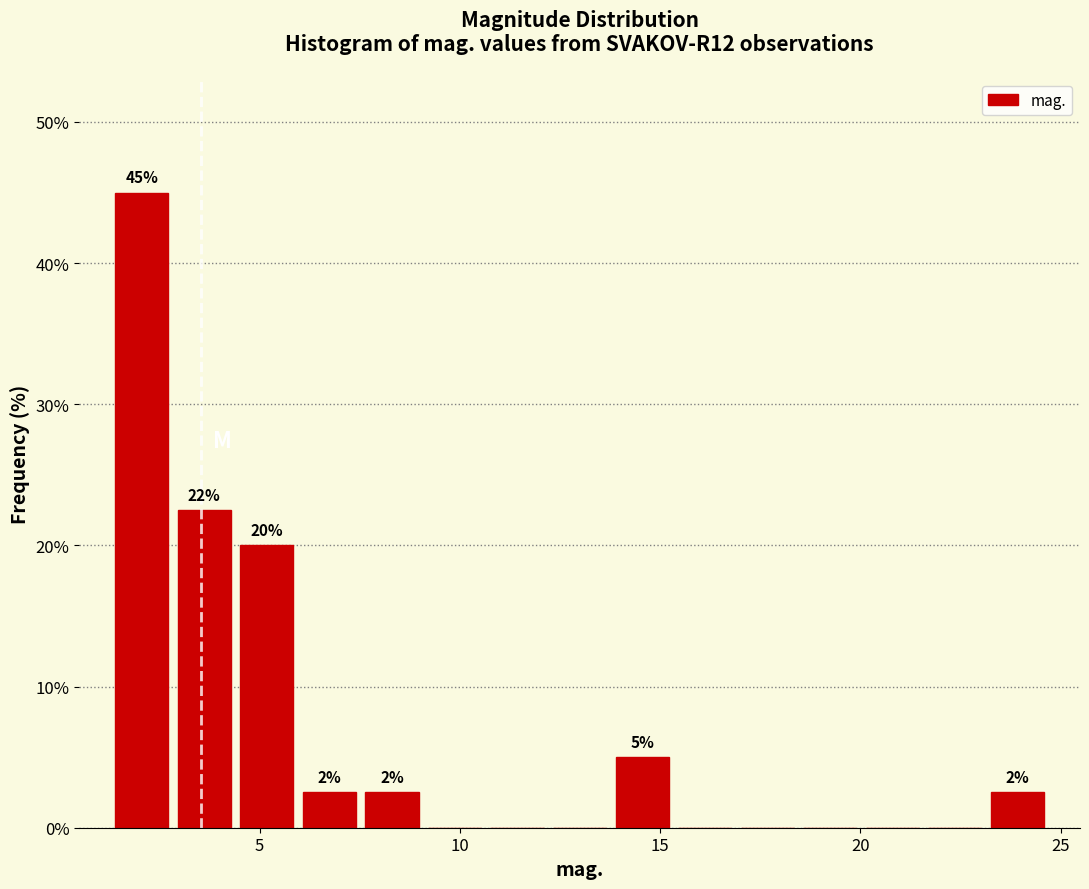

Read against the x-axis, roughly where is the centre of the tallest bar?

2.0